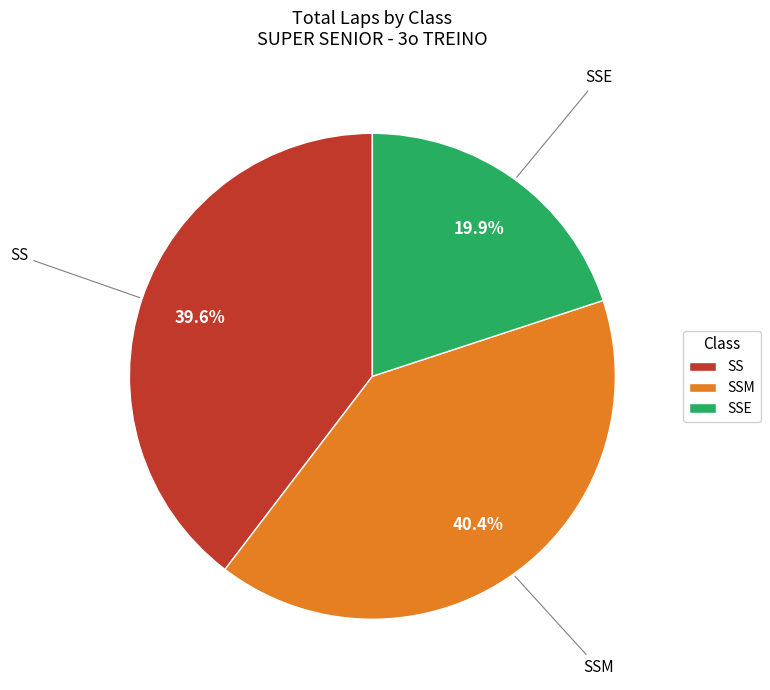

Which slice is the smallest?

SSE